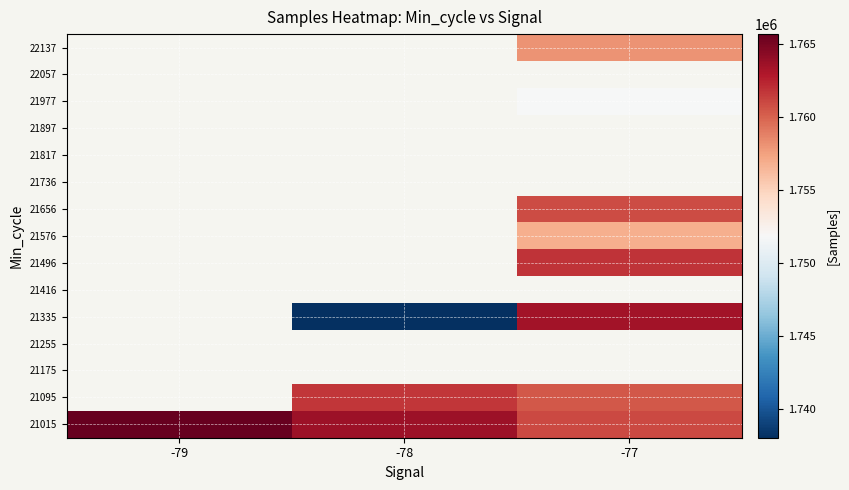

What is the smallest value displayed?

1738030.0